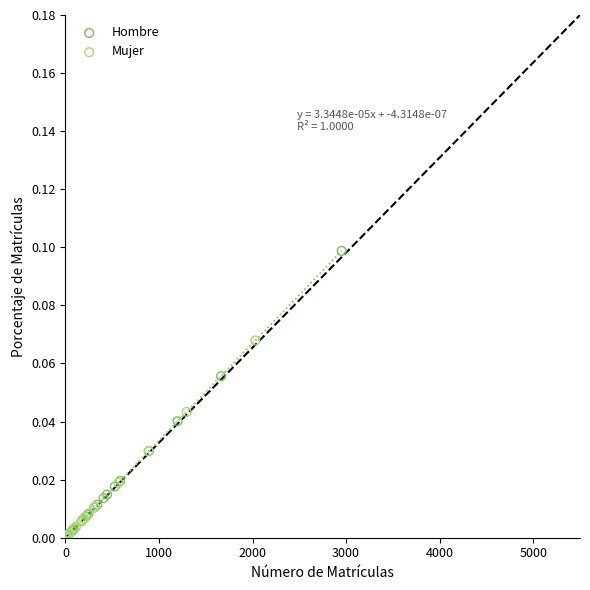

Which series has the largest Y range (max minus min)?

Hombre